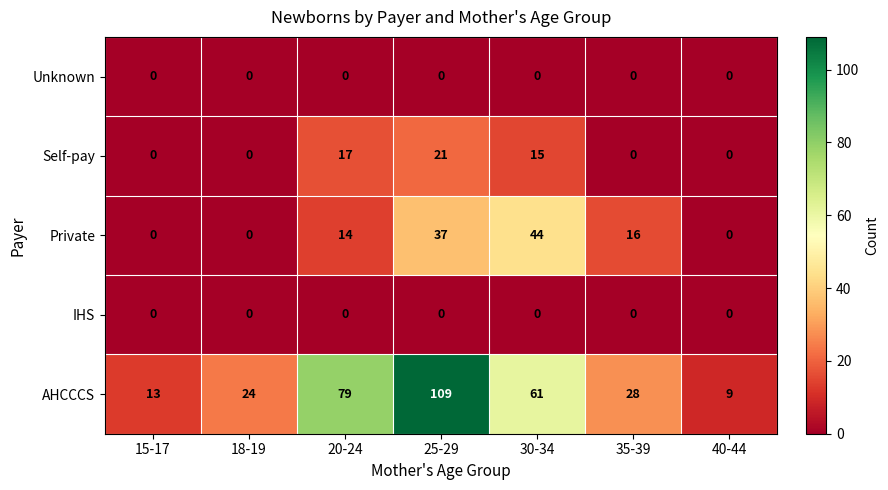

Which series changed the most between 30-34 and 40-44?

AHCCCS